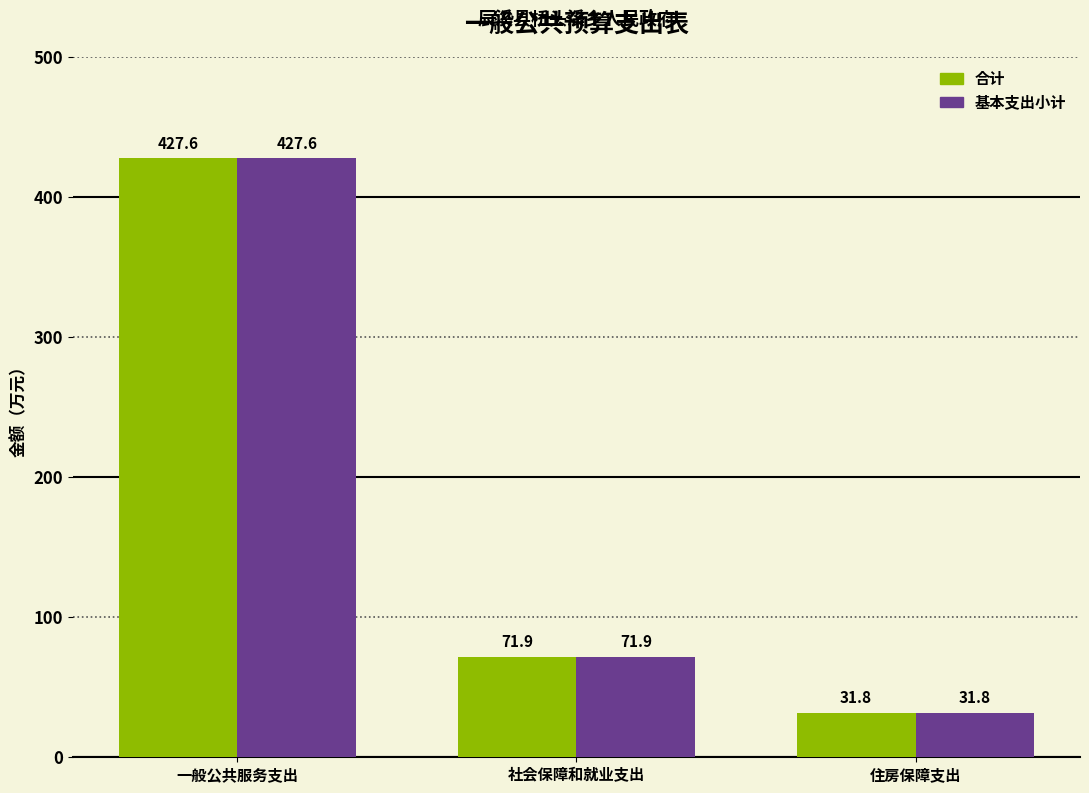

At how many categories does at least one series exceed 76?

1